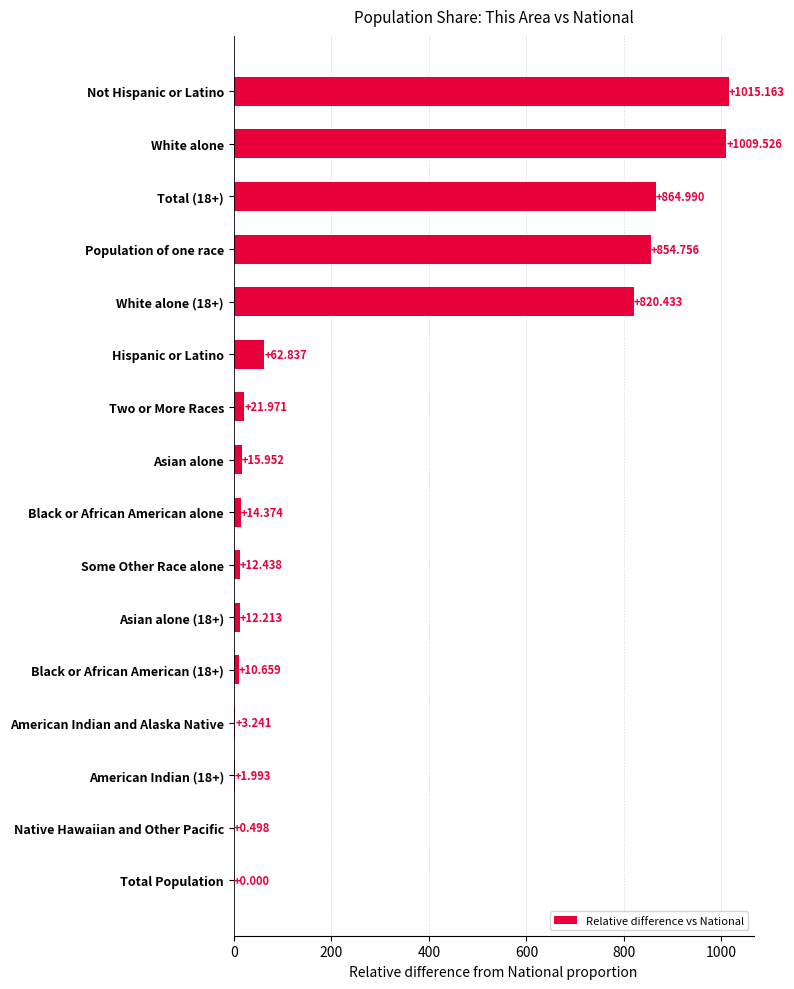

At which category does the chart reach its peak across all series?

Not Hispanic or Latino